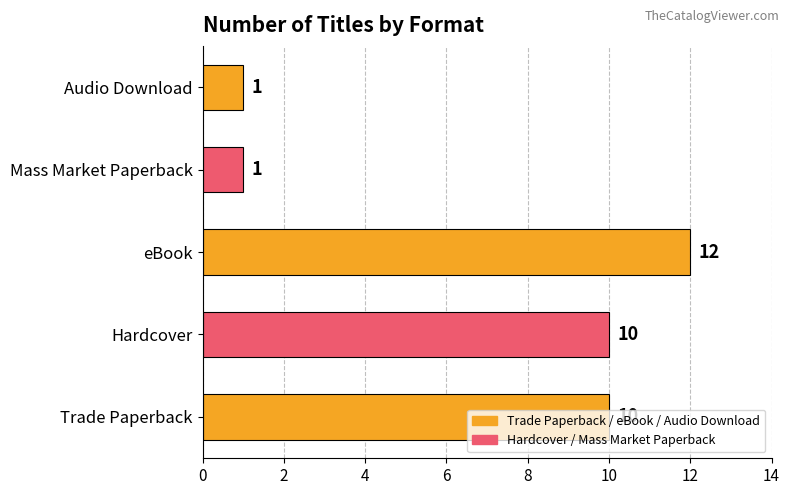

What is the average value?

7